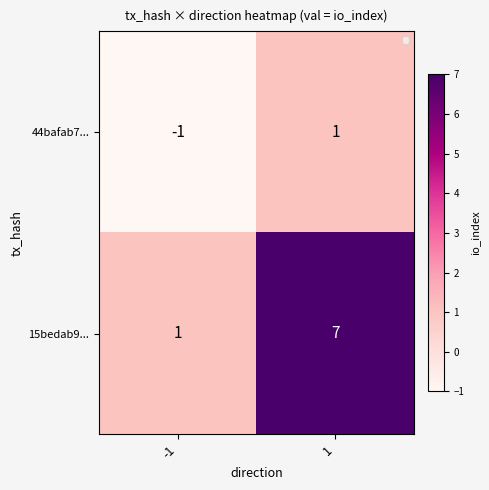

What is the spread (max minus min) of values at 1?

6